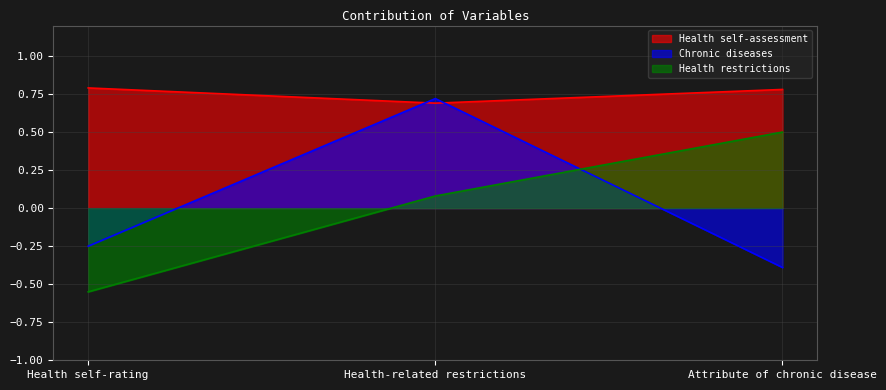

List the series in order of their peak value, highest first.

Health self-assessment, Chronic diseases, Health restrictions